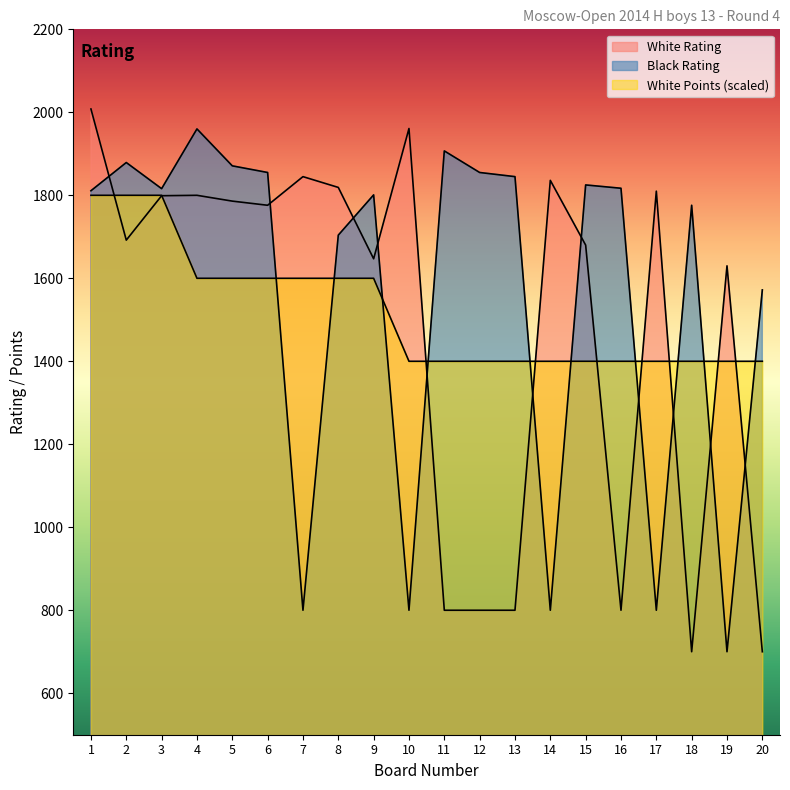

Reading left to right, transcribe all the data shown in this chart.

White Rating: 1=2008	2=1692	3=1799	4=1800	5=1786	6=1776	7=1845	8=1819	9=1647	10=1961	11=800	12=800	13=800	14=1836	15=1680	16=800	17=1810	18=700	19=1630	20=700
Black Rating: 1=1811	2=1879	3=1816	4=1960	5=1871	6=1855	7=800	8=1704	9=1801	10=800	11=1907	12=1855	13=1845	14=800	15=1825	16=1817	17=800	18=1776	19=700	20=1572
White Points: 1=1800	2=1800	3=1800	4=1600	5=1600	6=1600	7=1600	8=1600	9=1600	10=1400	11=1400	12=1400	13=1400	14=1400	15=1400	16=1400	17=1400	18=1400	19=1400	20=1400